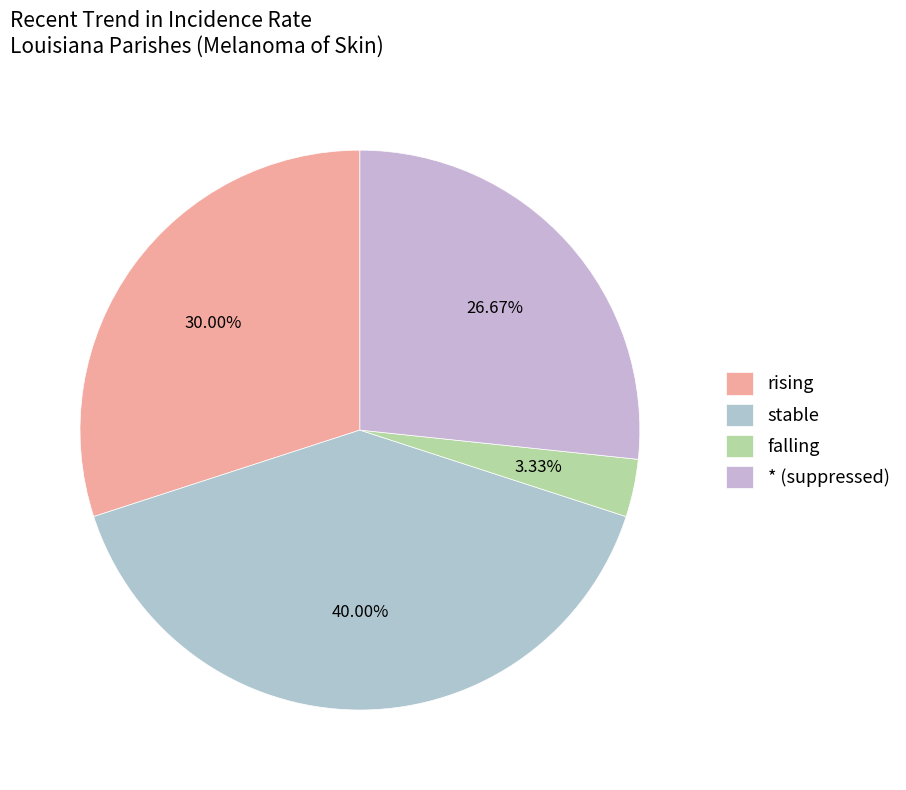

To the nearest percent, what is the average slice percentage?

25%